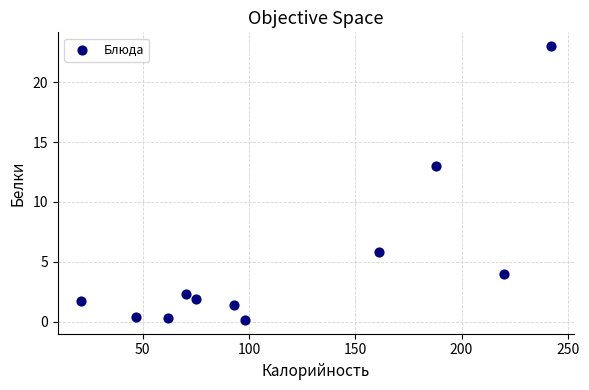

What is the range of Y values (max minus min)?

22.8